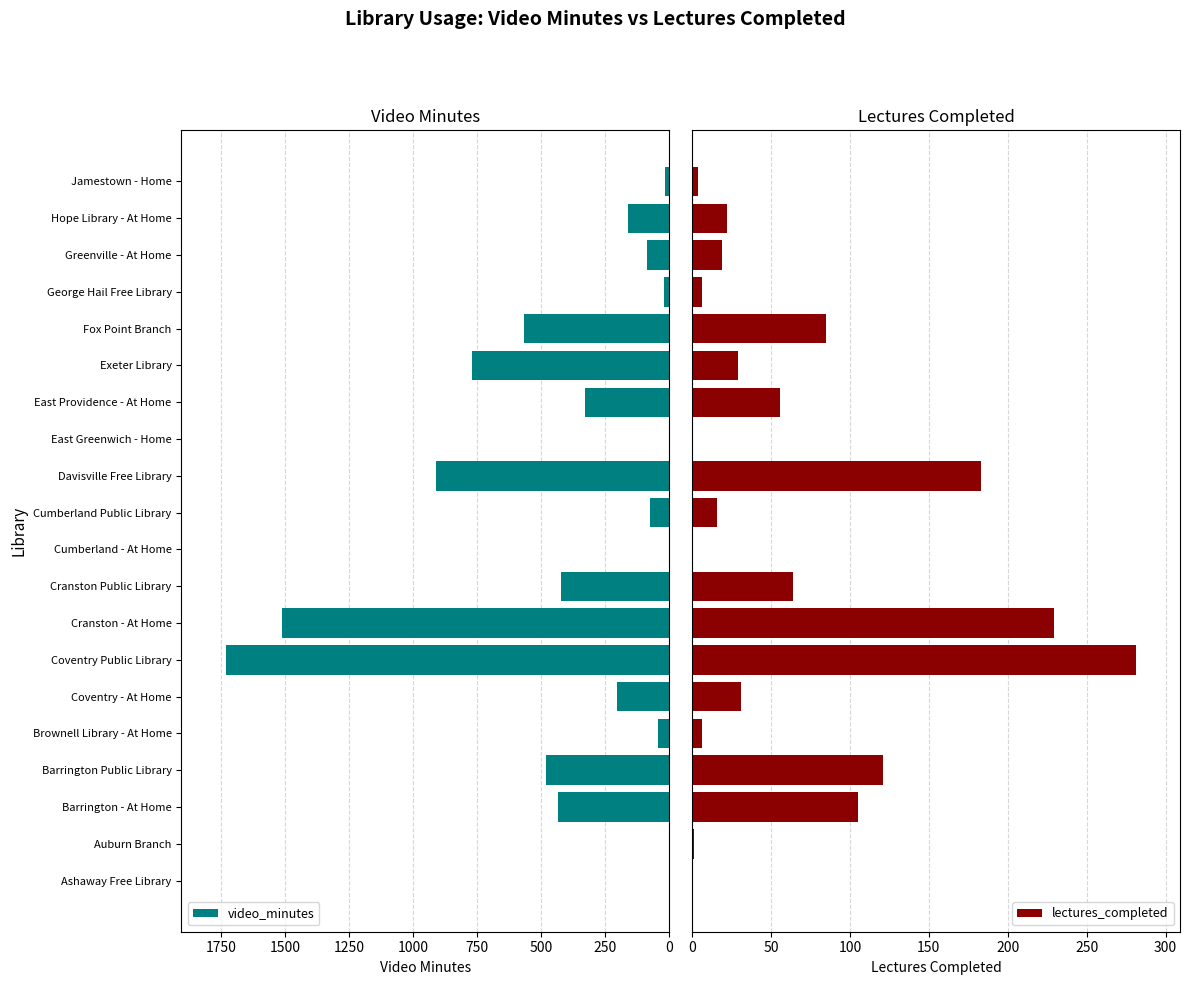

Where is video_minutes nearest to the value 865?

Davisville Free Library